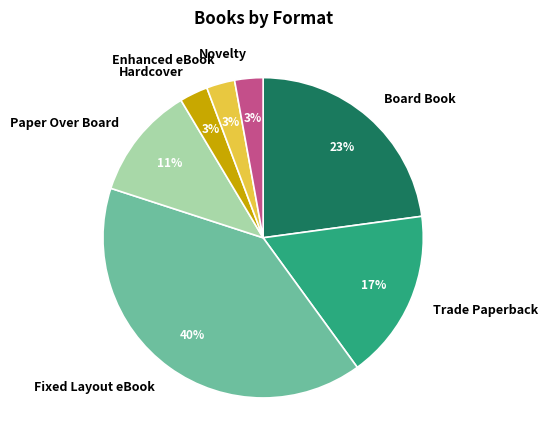

Which slice is the largest?

Fixed Layout eBook